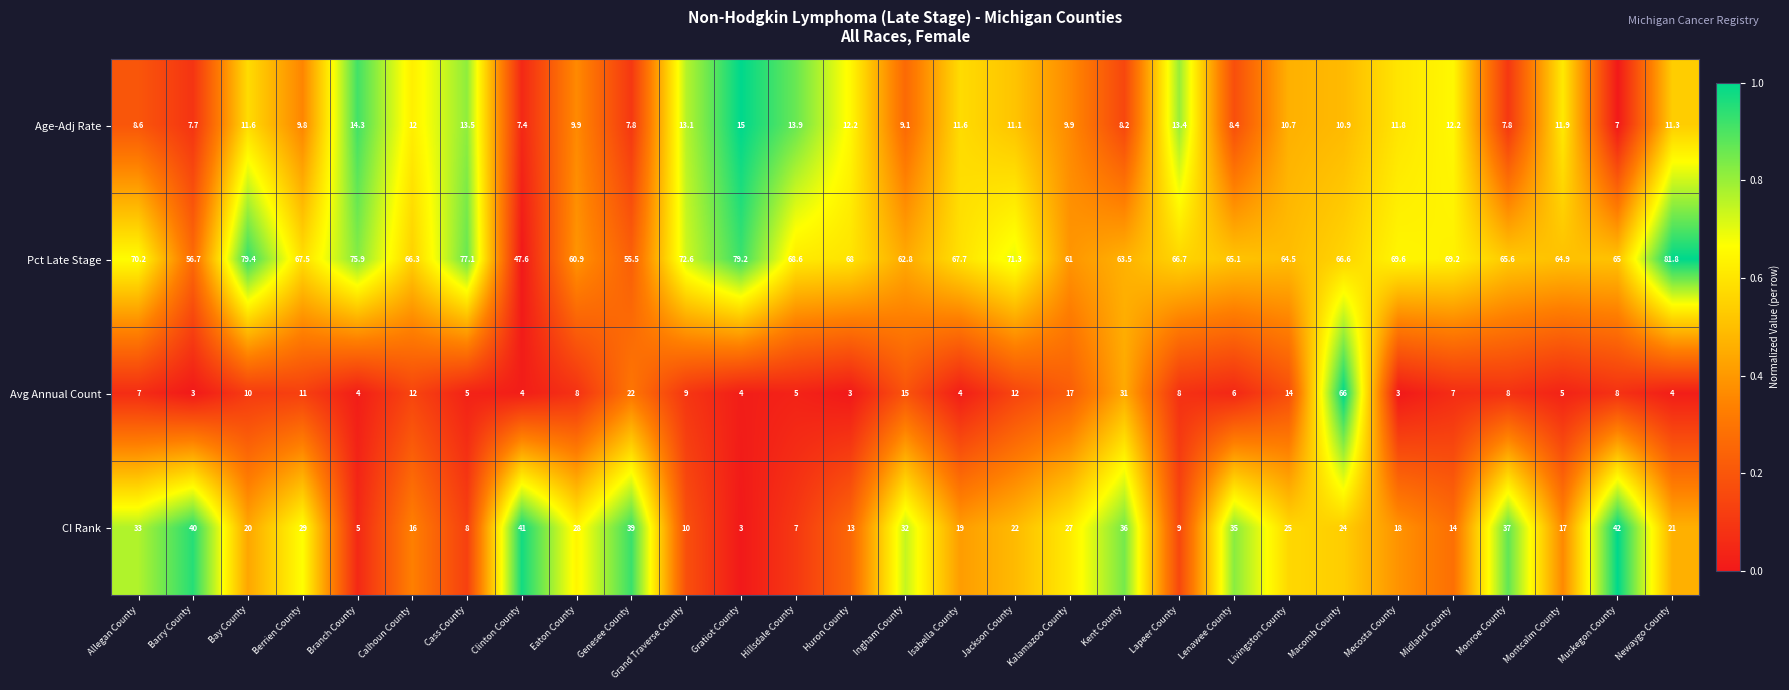

The CI Rank series shows 49.6 at Ingham County. True or false?

False